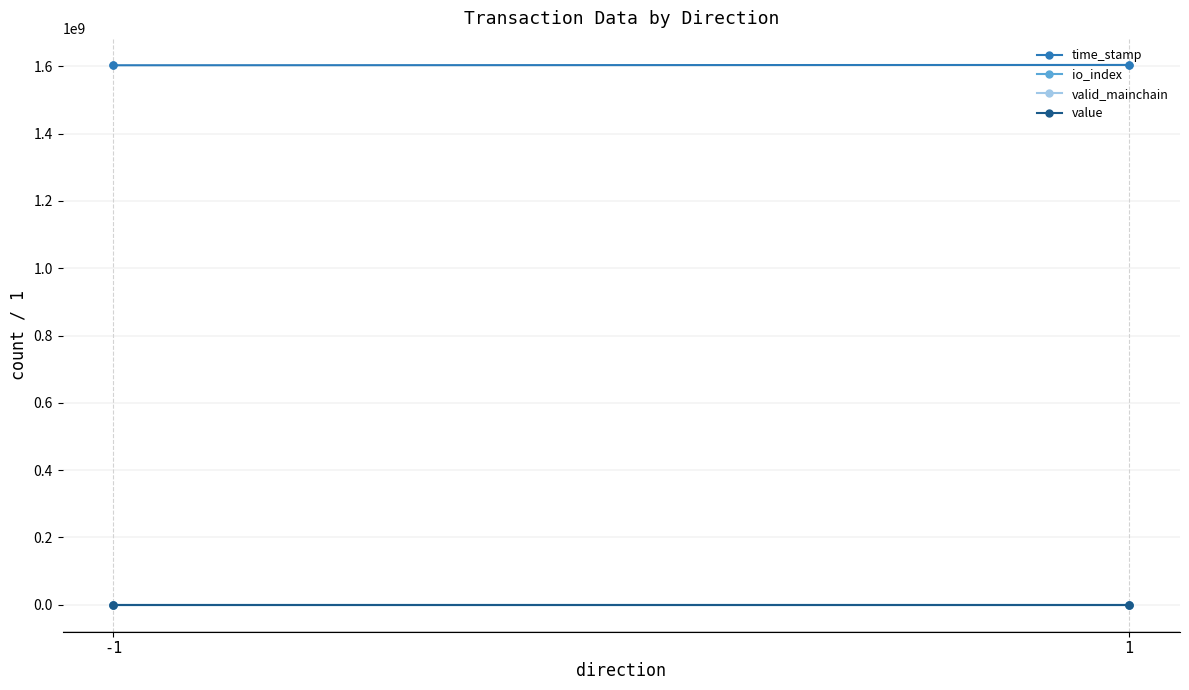

Where is value nearest to the value 14?

-1